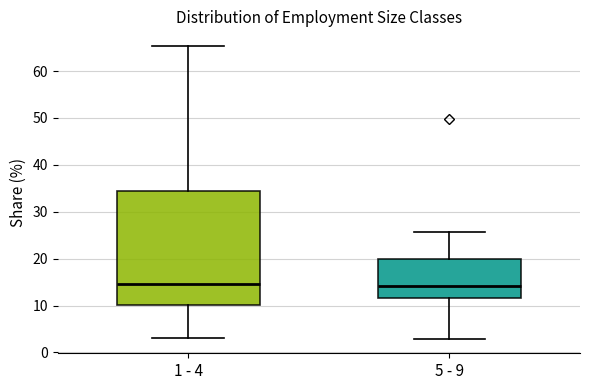

Comparing the boxes themselves (not the whiskers), which one is the tallest?

1 - 4